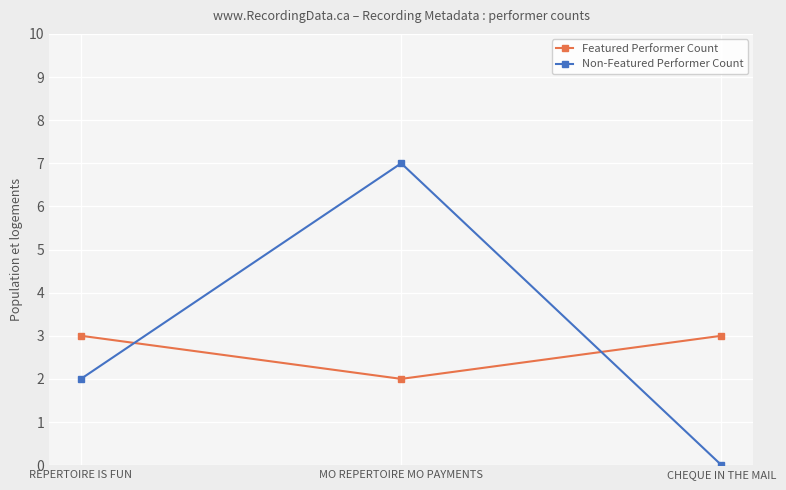

Which category has the lowest value across all series?

CHEQUE IN THE MAIL